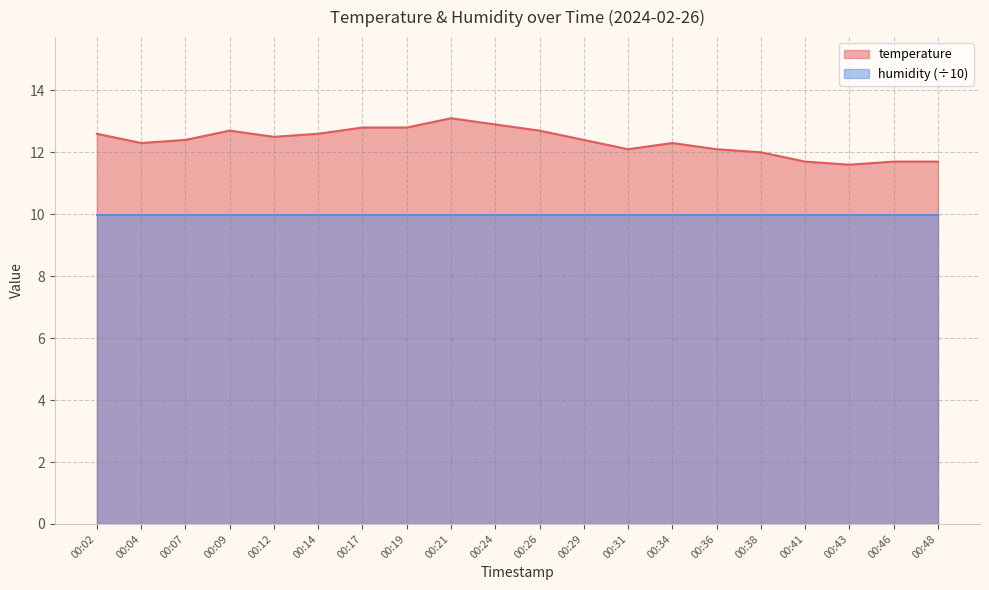

Where is the first local maximum?

00:09